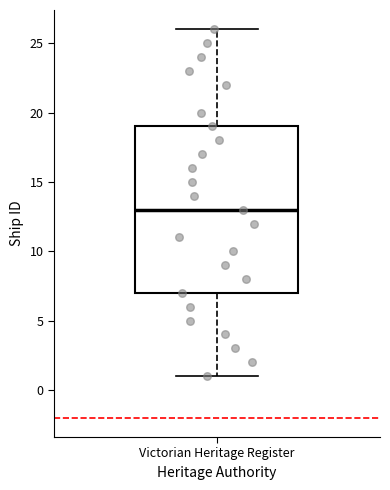

Read this box plot against the y-axis: the position of the median line, the range covered by the box, and the ends of both whiskers. The values are not printed on the chart, so give them approximately, as read against the axis.

median 13, box 7 to 19, whiskers 1 to 26